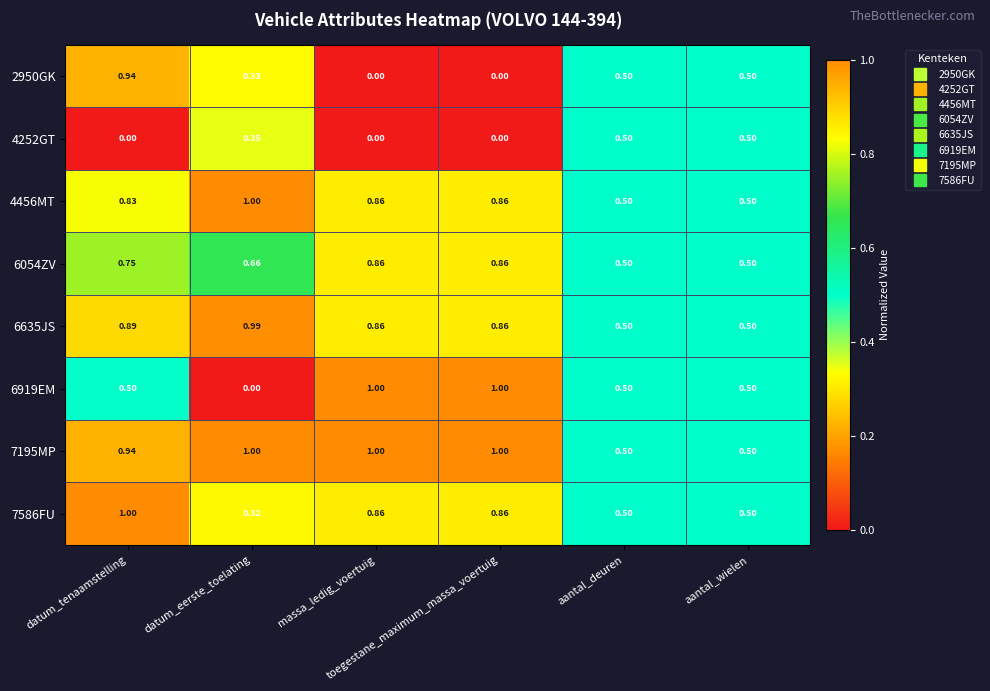

Reading left to right, transcribe all the data shown in this chart.

2950GK: datum_tenaamstelling=0.9	datum_eerste_toelating=0.3	massa_ledig_voertuig=0.0	toegestane_maximum_massa_voertuig=0.0	aantal_deuren=0.5	aantal_wielen=0.5
4252GT: datum_tenaamstelling=0.0	datum_eerste_toelating=0.3	massa_ledig_voertuig=0.0	toegestane_maximum_massa_voertuig=0.0	aantal_deuren=0.5	aantal_wielen=0.5
4456MT: datum_tenaamstelling=0.8	datum_eerste_toelating=1.0	massa_ledig_voertuig=0.9	toegestane_maximum_massa_voertuig=0.9	aantal_deuren=0.5	aantal_wielen=0.5
6054ZV: datum_tenaamstelling=0.8	datum_eerste_toelating=0.7	massa_ledig_voertuig=0.9	toegestane_maximum_massa_voertuig=0.9	aantal_deuren=0.5	aantal_wielen=0.5
6635JS: datum_tenaamstelling=0.9	datum_eerste_toelating=1.0	massa_ledig_voertuig=0.9	toegestane_maximum_massa_voertuig=0.9	aantal_deuren=0.5	aantal_wielen=0.5
6919EM: datum_tenaamstelling=0.5	datum_eerste_toelating=0.0	massa_ledig_voertuig=1.0	toegestane_maximum_massa_voertuig=1.0	aantal_deuren=0.5	aantal_wielen=0.5
7195MP: datum_tenaamstelling=0.9	datum_eerste_toelating=1.0	massa_ledig_voertuig=1.0	toegestane_maximum_massa_voertuig=1.0	aantal_deuren=0.5	aantal_wielen=0.5
7586FU: datum_tenaamstelling=1.0	datum_eerste_toelating=0.3	massa_ledig_voertuig=0.9	toegestane_maximum_massa_voertuig=0.9	aantal_deuren=0.5	aantal_wielen=0.5